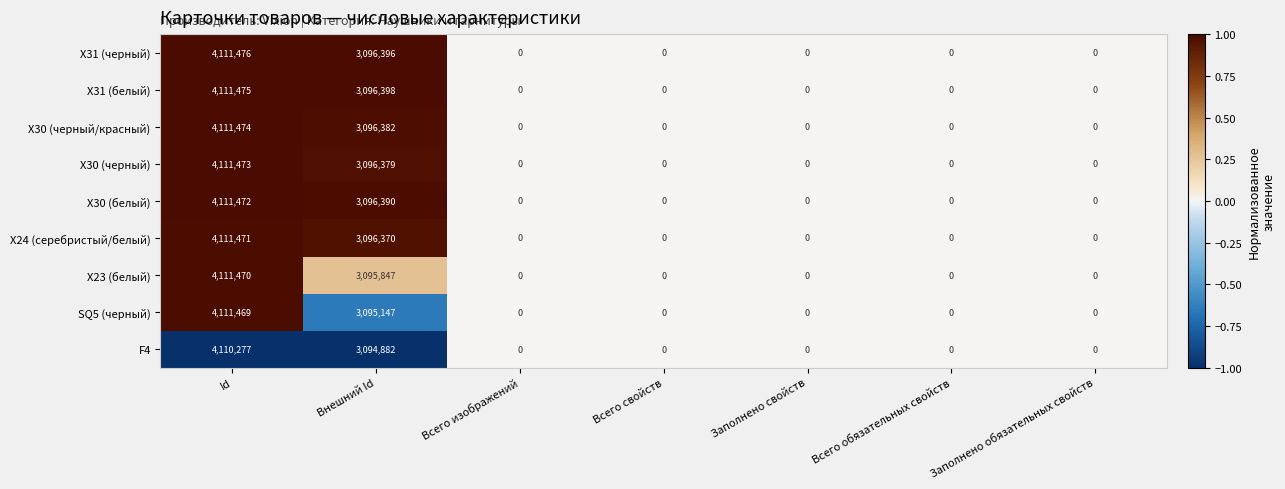

Which series changed the most between Id and Всего свойств?

X31 (черный)